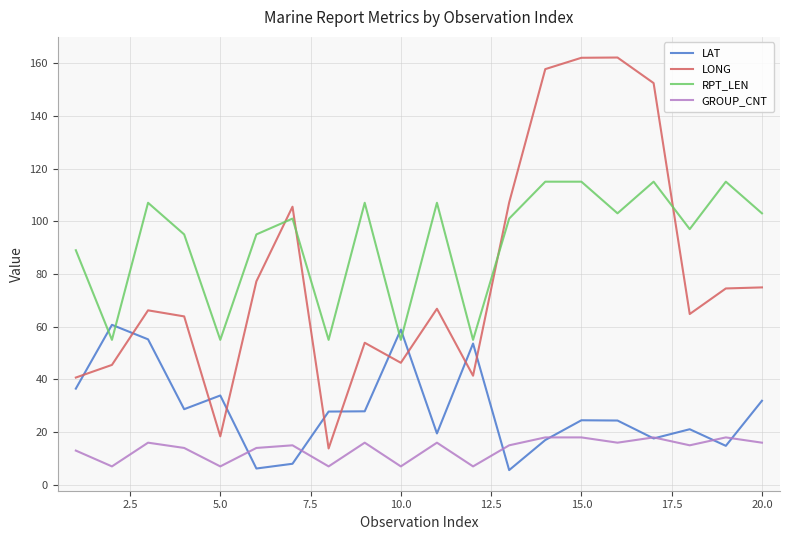

Count the number of data series in this chart.

4